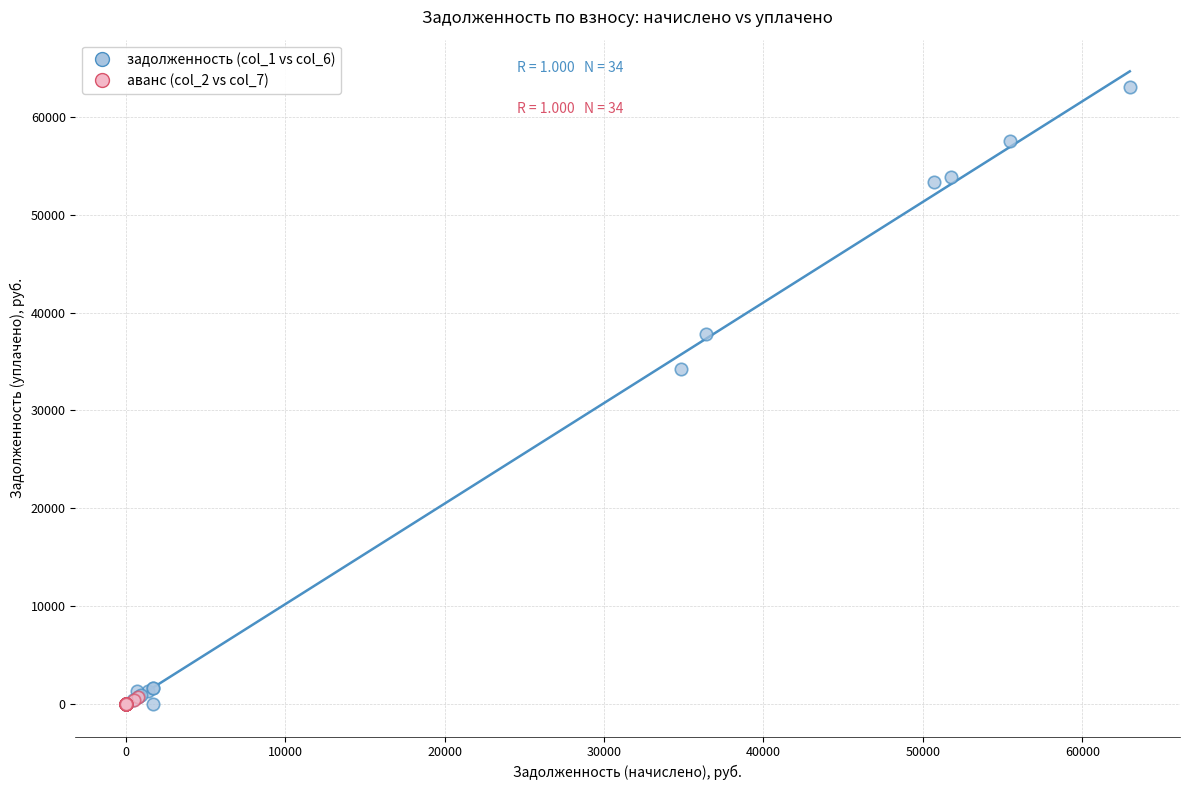

Which series reaches the maximum Y coordinate?

задолженность (col_1 vs col_6)